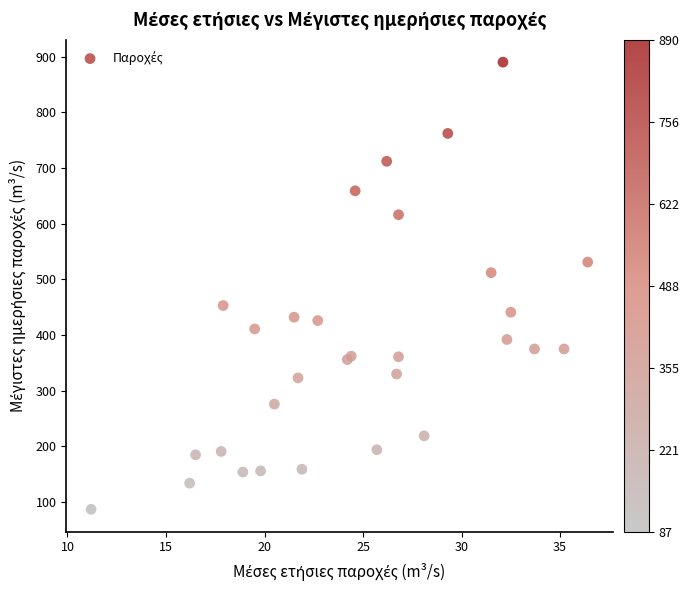

What Y value in the scatter plot is closest to 488?

512